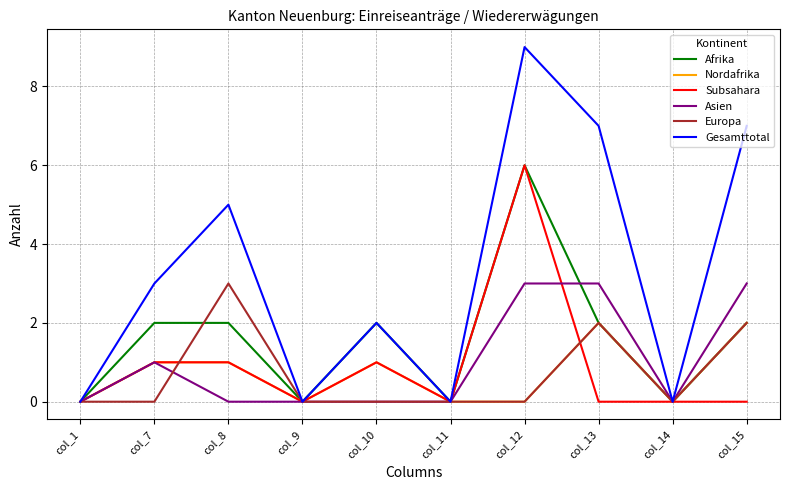

What is the total value across all series at col_12?

24